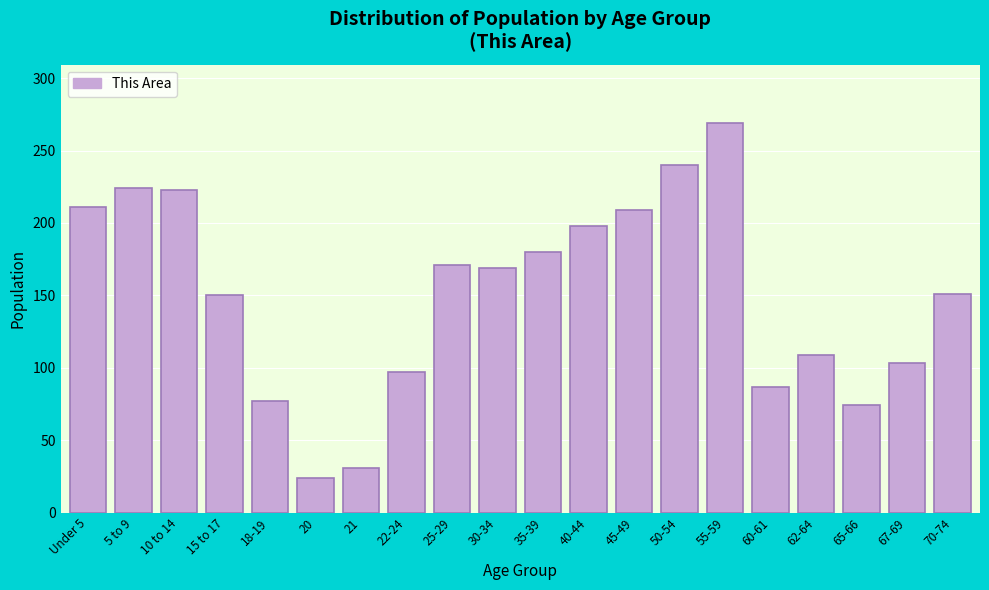

At which category does the chart reach its minimum across all series?

20